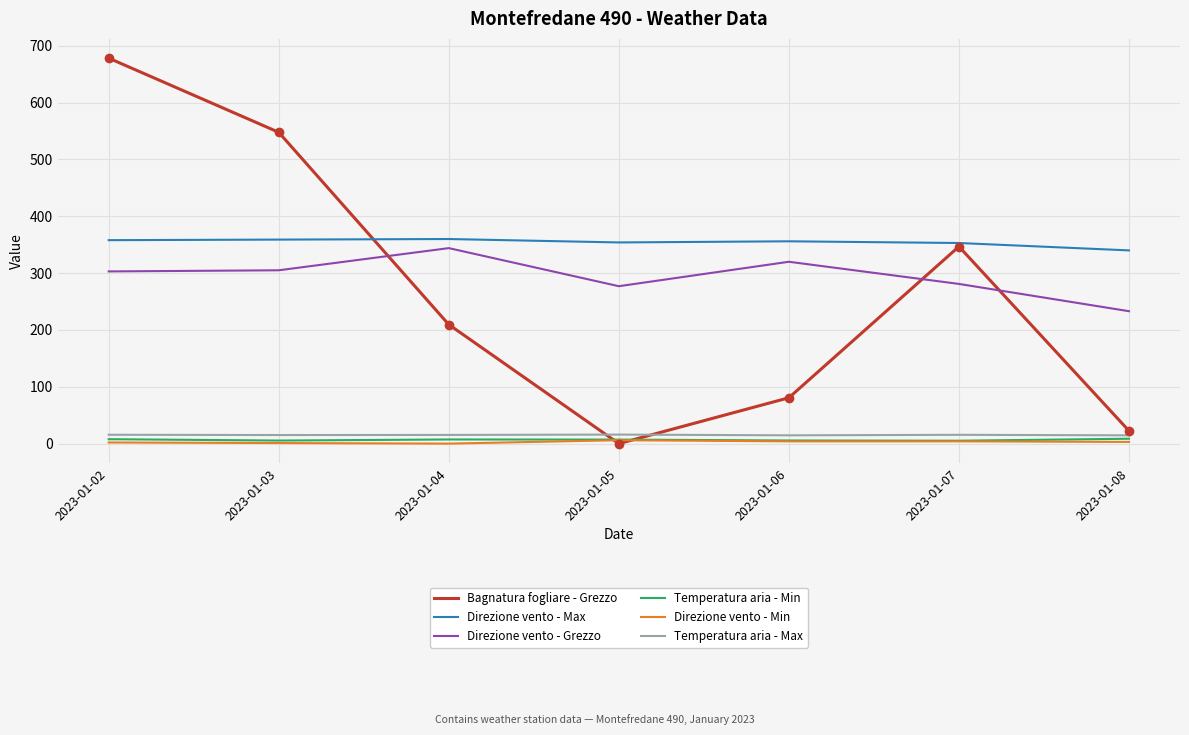

Which category has the highest value across all series?

2023-01-02